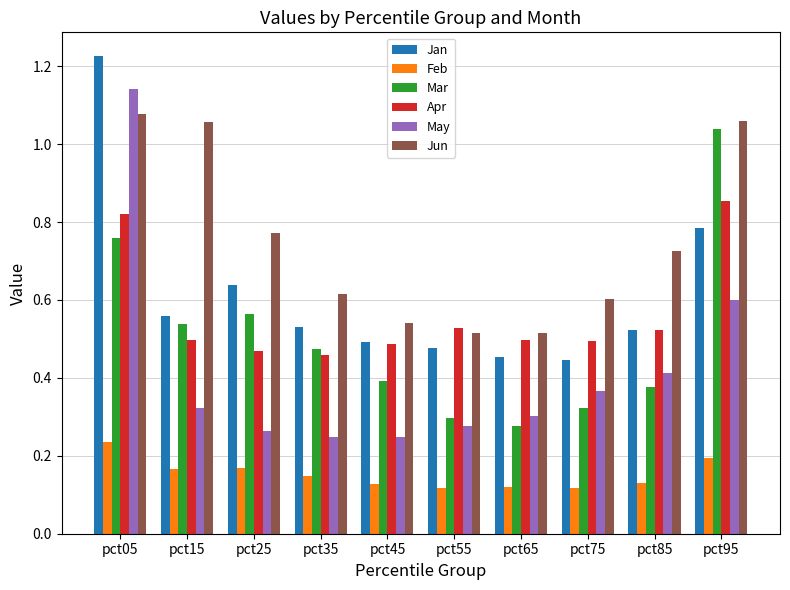

Which category has the highest value in the Feb series?

pct05